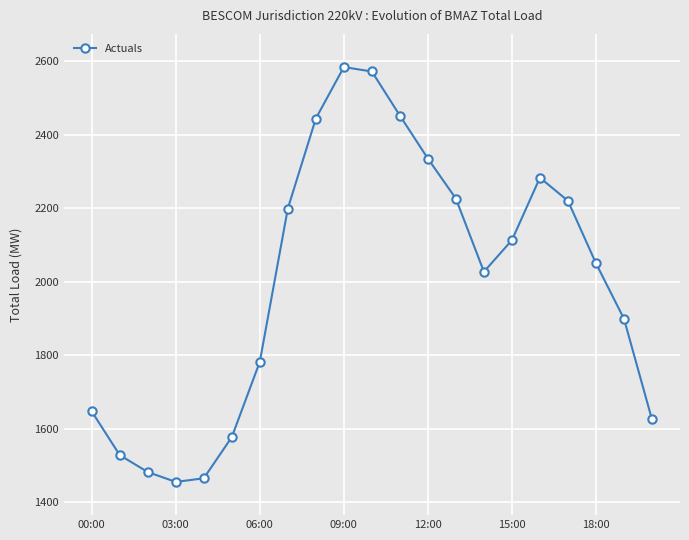

What is the minimum value shown in the chart?

1455